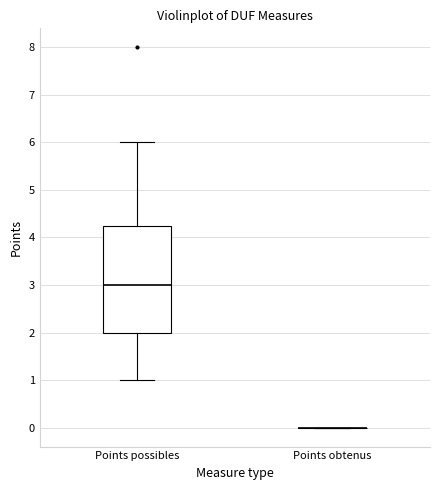

Reading left to right, read every box against the y-axis: the position of its median line, the range the box covers, and the ends of its whiskers. The values are not printed on the chart, so give them approximately, as read against the axis.

Points possibles: median 3.0, box 2.0 to 4.3, whiskers 1.0 to 6.0
Points obtenus: box collapsed to a line at 0.0, whiskers 0.0 to 0.0